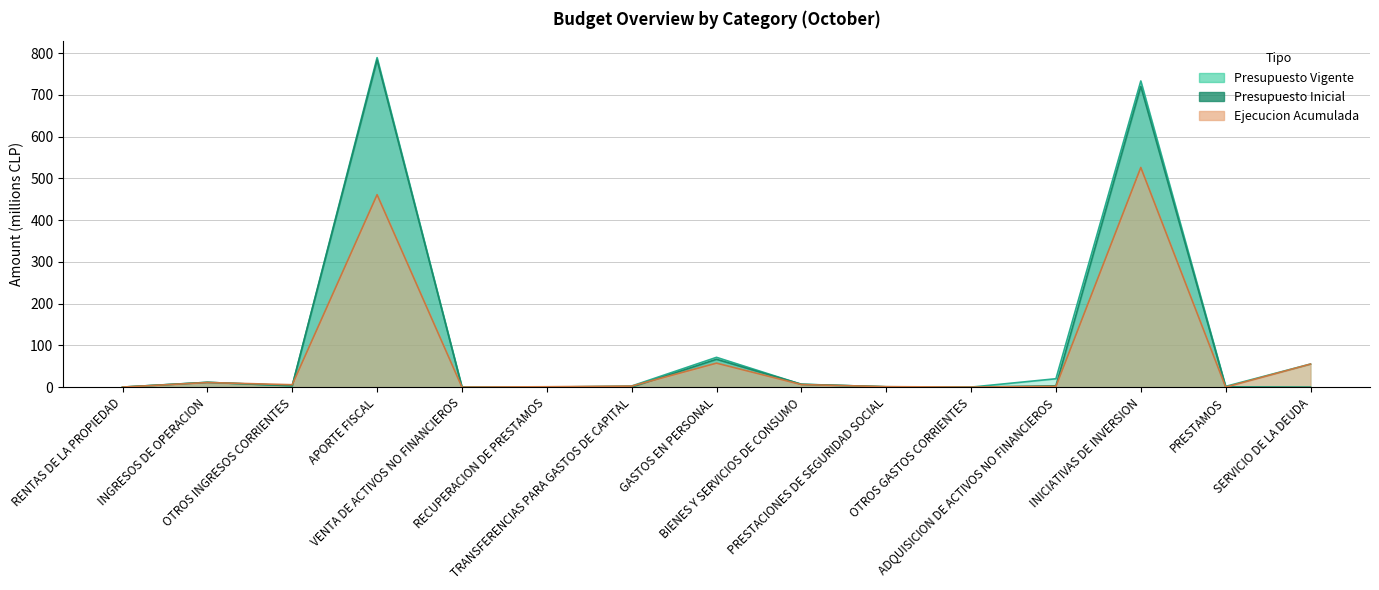

Where is the first local minimum for Presupuesto Vigente?

OTROS INGRESOS CORRIENTES